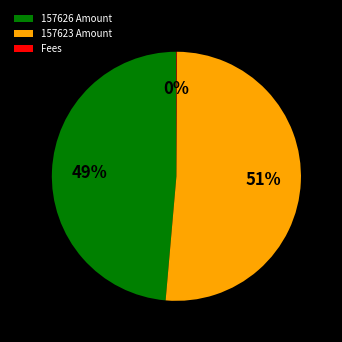

To the nearest percent, what is the difference between the largest and smallest slice percentages?

51%